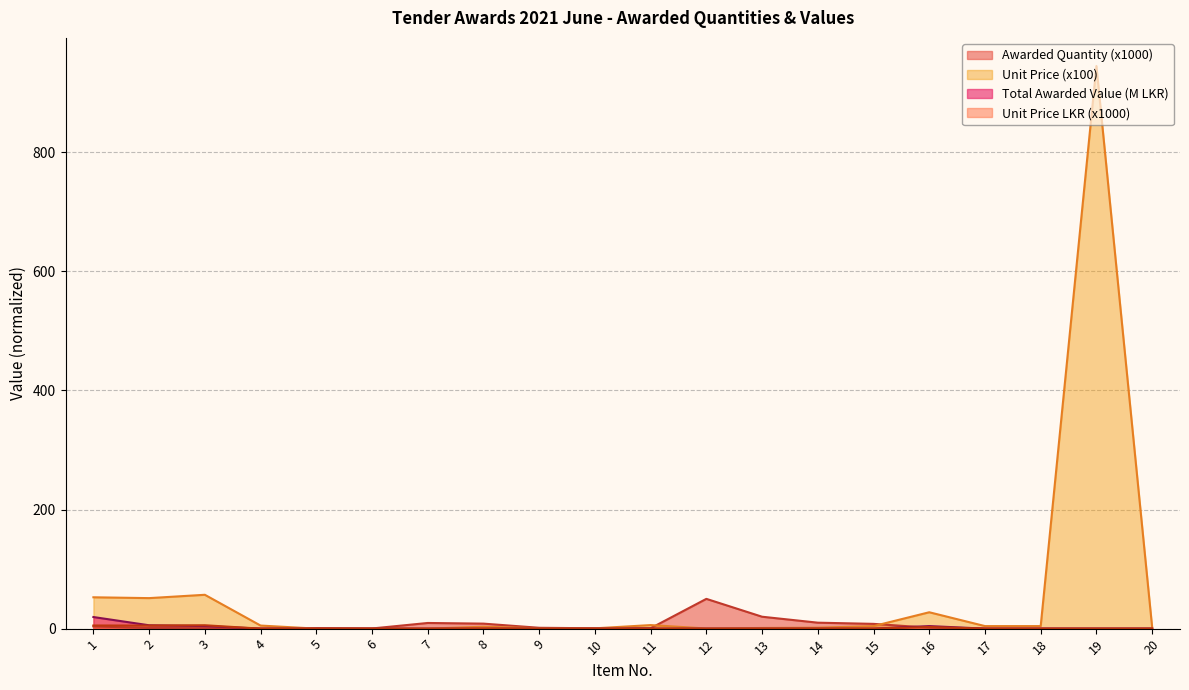

Reading left to right, what are all the values shown in this chart?

Awarded Quantity: 1=3.7	2=1.1	3=0.8	4=0.0	5=0.9	6=0.3	7=9.5	8=8.4	9=1.4	10=0.6	11=0.7	12=50.0	13=20.0	14=10.0	15=8.0	16=1.6	17=0.1	18=0.1	19=0.1	20=0.1
Unit Price: 1=52.6	2=51.2	3=56.9	4=5.2	5=0.0	6=0.0	7=0.0	8=3.2	9=0.6	10=0.5	11=6.0	12=0.2	13=1.1	14=1.6	15=4.2	16=27.5	17=4.3	18=4.3	19=945.0	20=2.2
Total Awarded Value (LKR): 1=19.5	2=5.6	3=4.3	4=0.0	5=0.0	6=0.0	7=0.0	8=0.0	9=0.0	10=0.0	11=0.0	12=0.0	13=0.0	14=0.0	15=0.0	16=4.3	17=0.0	18=0.0	19=0.0	20=0.0
Unit Price (LKR): 1=5.3	2=5.1	3=5.7	4=0.0	5=0.0	6=0.0	7=0.0	8=0.0	9=0.0	10=0.0	11=0.0	12=0.0	13=0.0	14=0.0	15=0.0	16=2.8	17=0.0	18=0.0	19=0.0	20=0.0